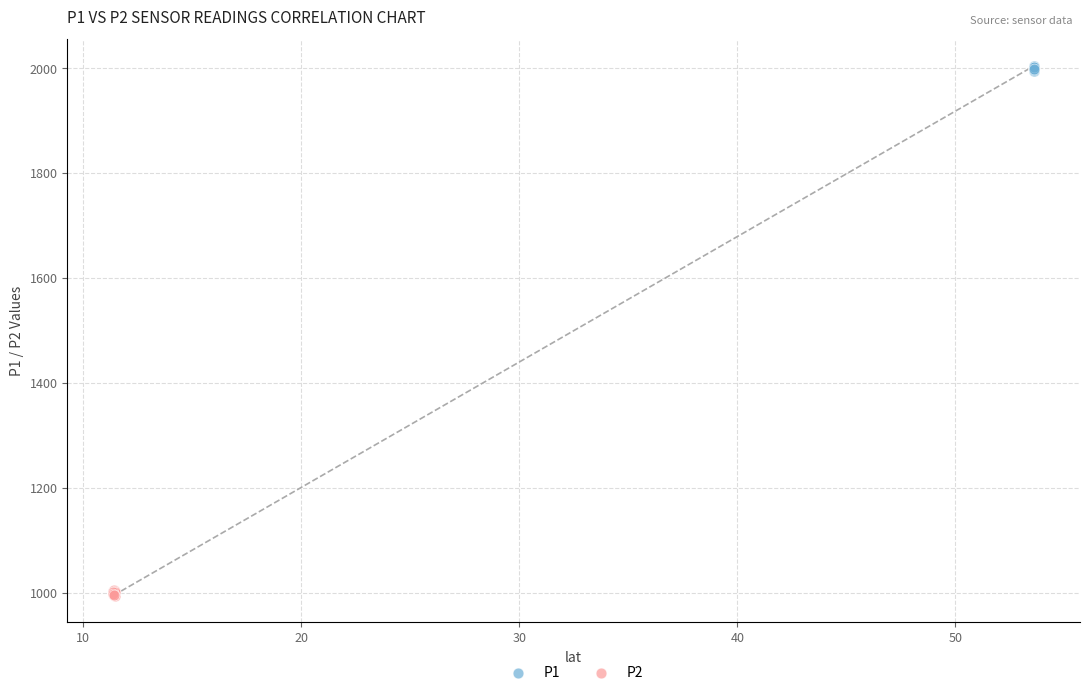

Which series reaches the maximum Y coordinate?

P1